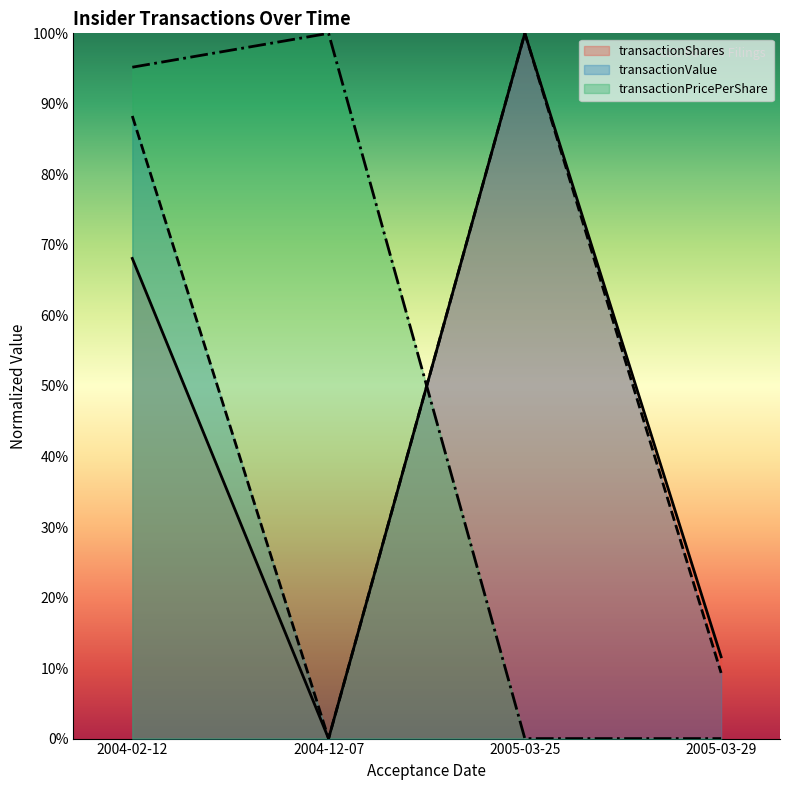

True or false: transactionValue has a value of 0.3 at 2004-12-07.

False